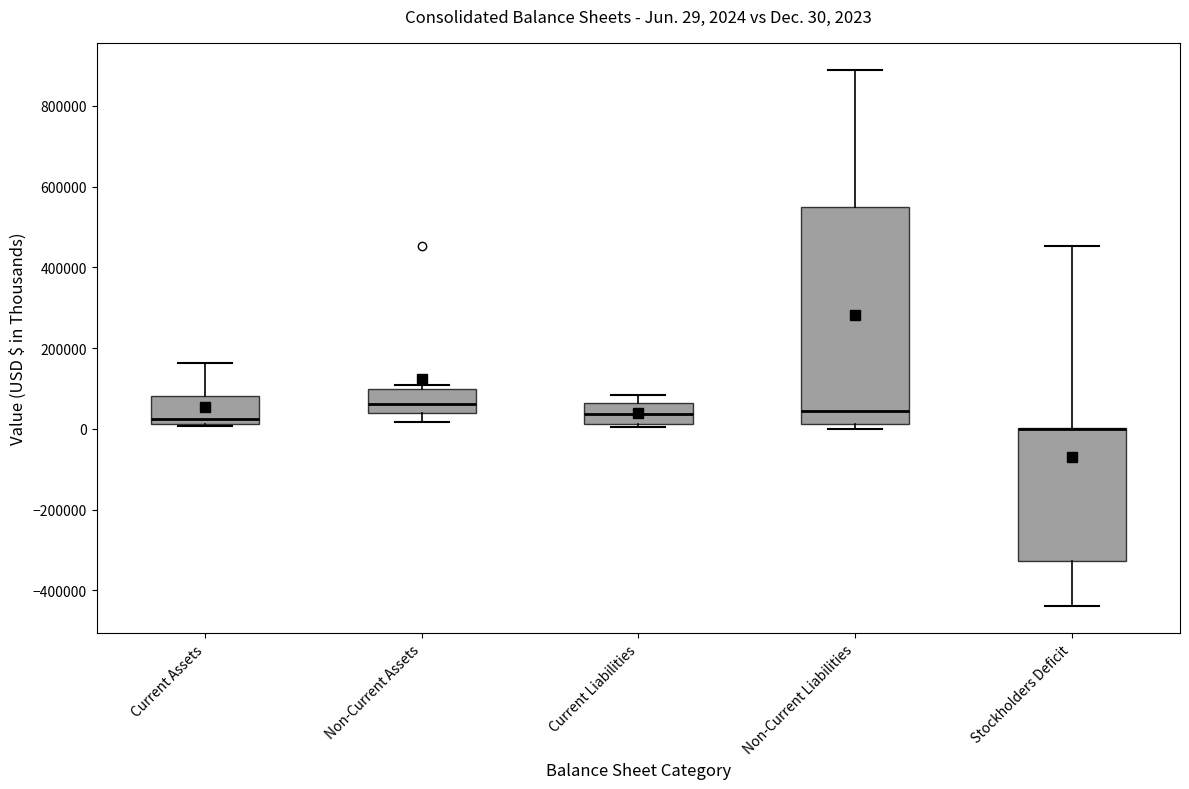

Comparing the boxes themselves (not the whiskers), which one is the tallest?

Non-Current Liabilities